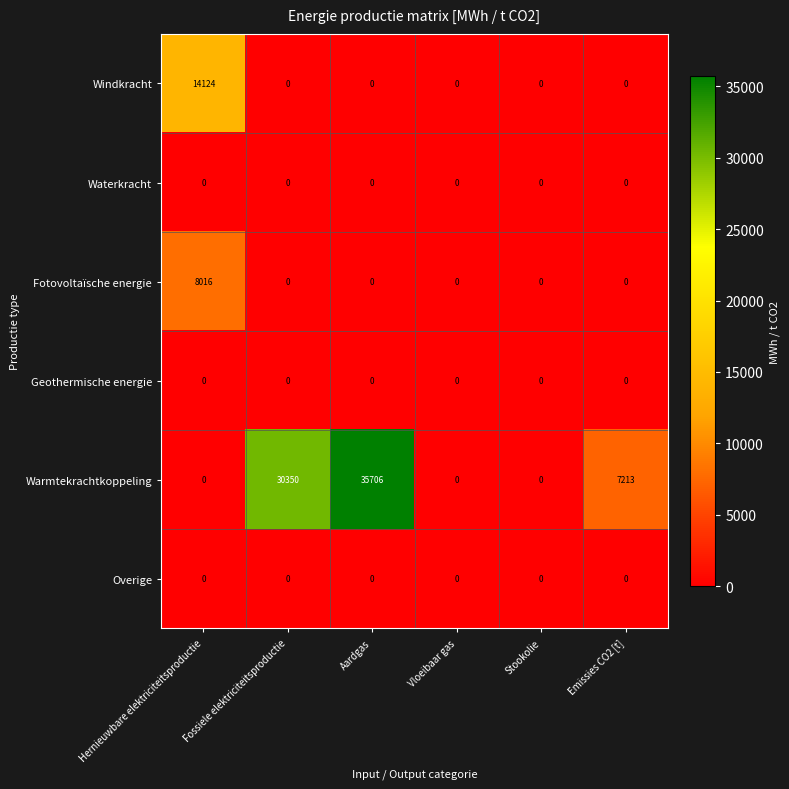

What is the difference between the maximum and minimum values in the Windkracht series?

14124